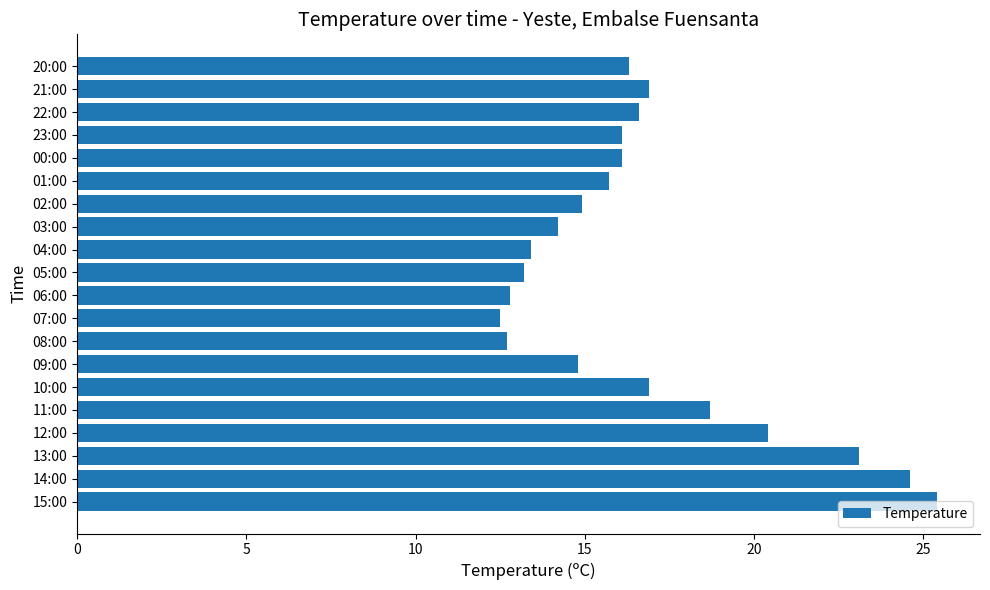

What is the sum of all values?

335.3